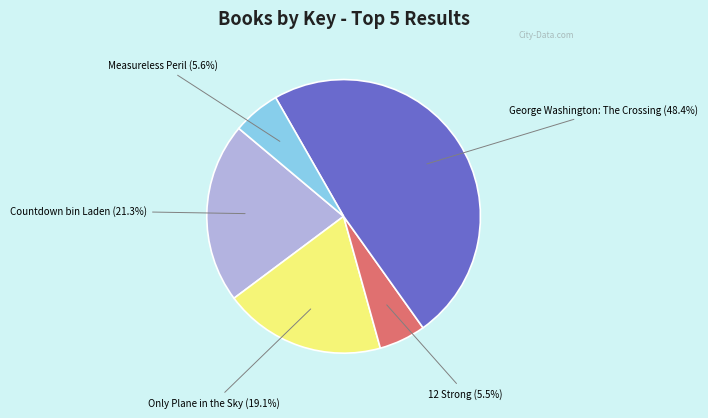

Between Countdown bin Laden and Measureless Peril, which is larger?

Countdown bin Laden